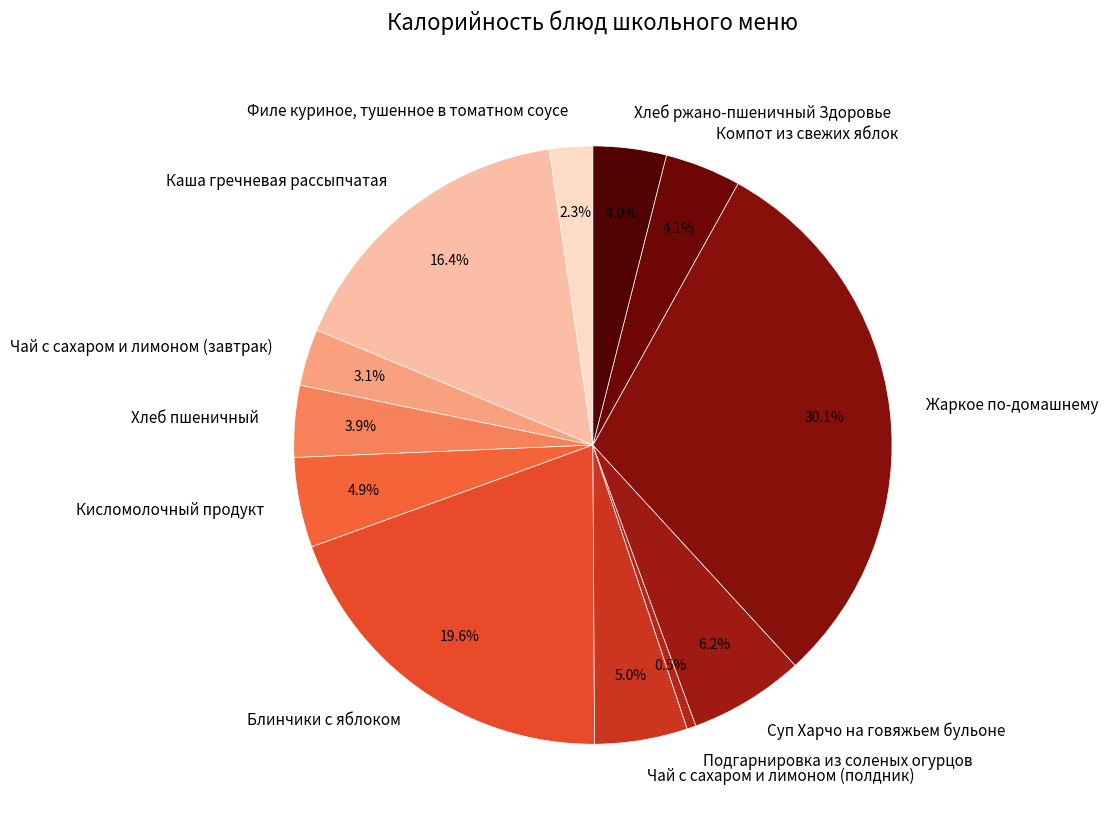

Which slice is the smallest?

Подгарнировка из соленых огурцов